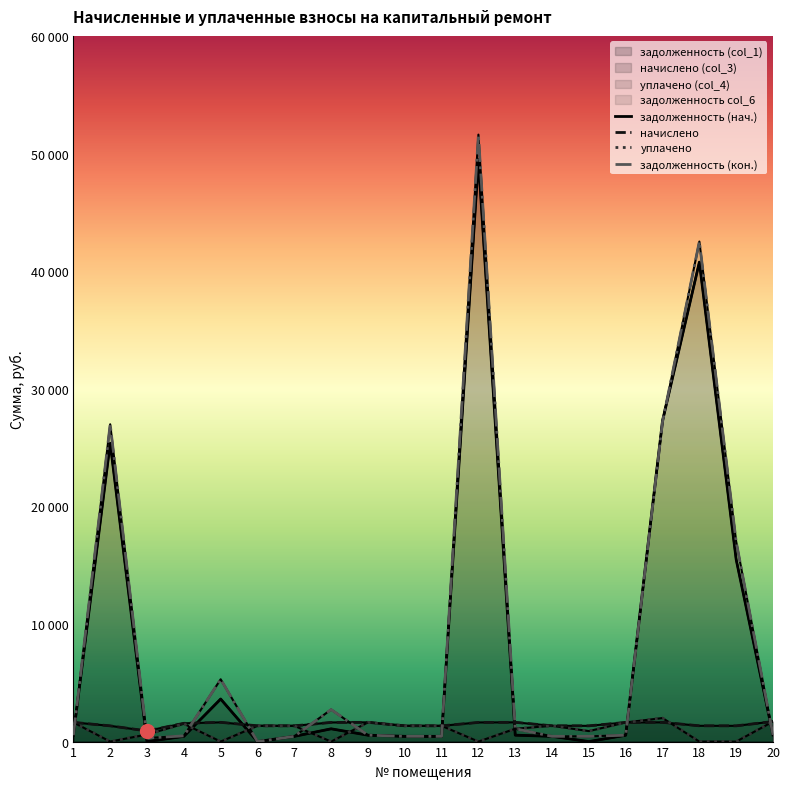

What is the difference between the highest and lowest values at 19?

16998.8